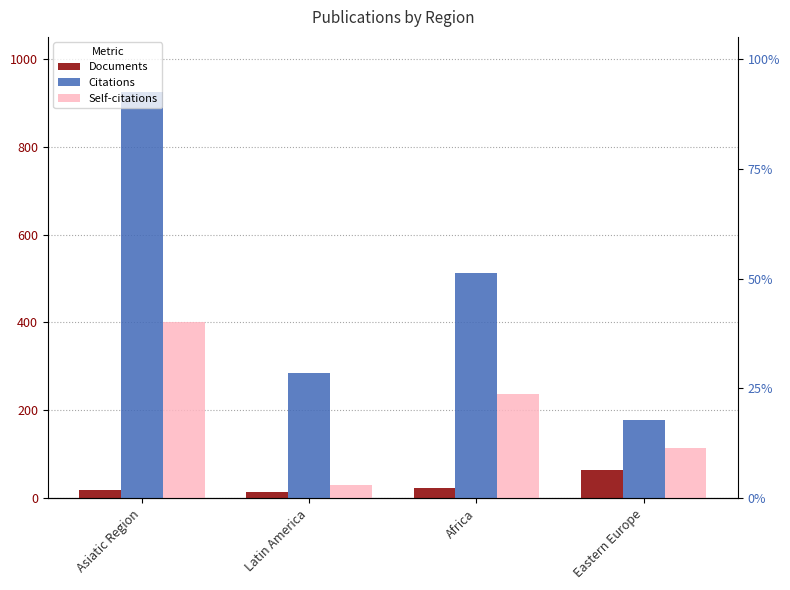

What is the minimum value shown in the chart?

15